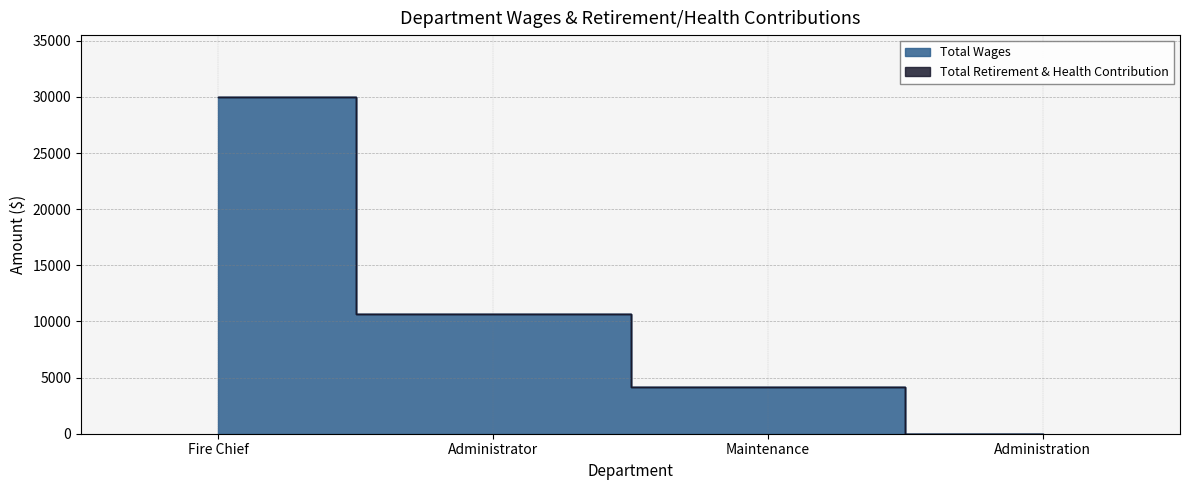

Does the chart have visible grid lines?

Yes